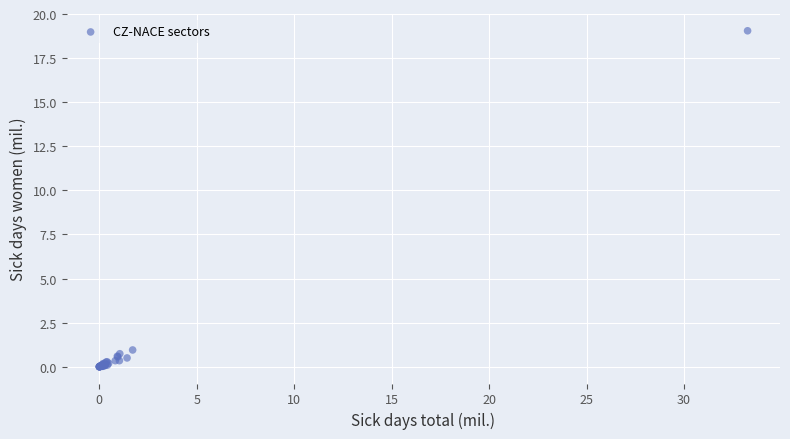

What Y value in the scatter plot is closest to 9?

0.9